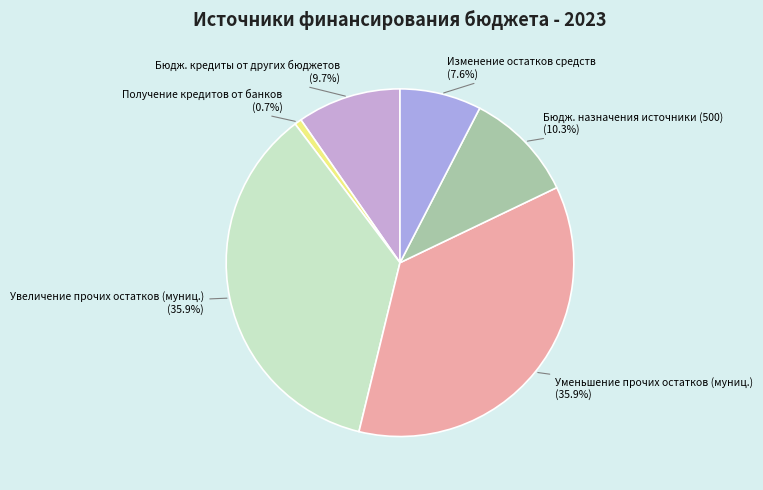

Count the number of slices in the pie.

6